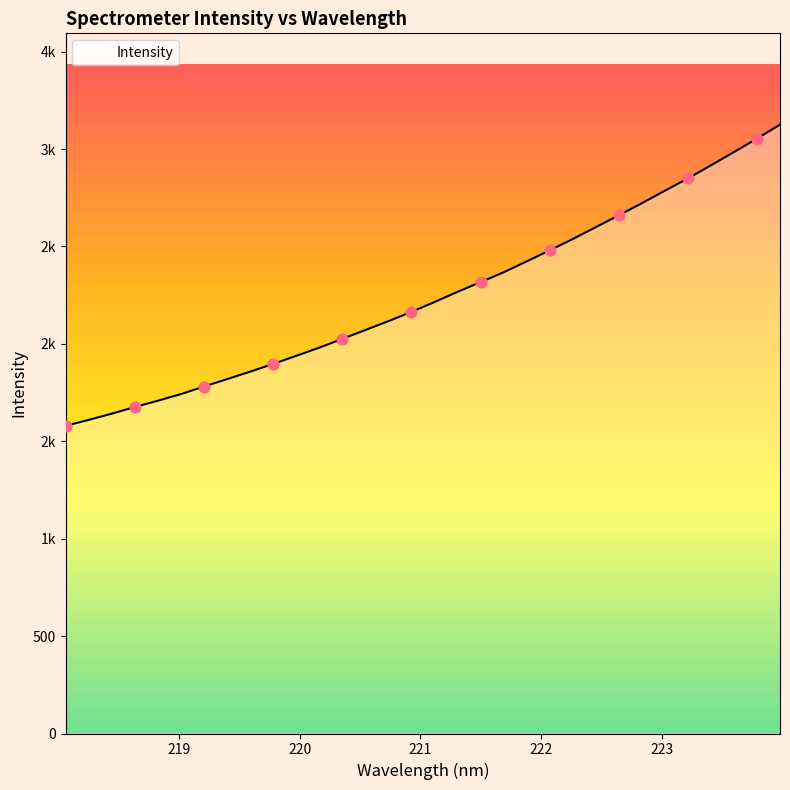

Approximately how many times larger is the value at 220.3533 compared to 219.2067?

1.1